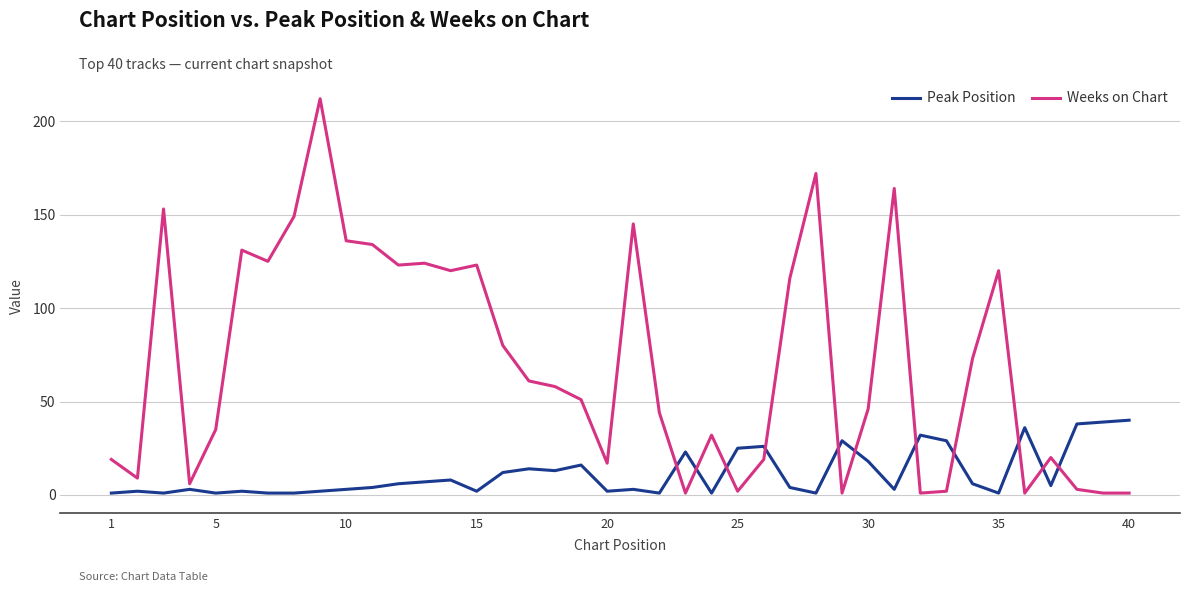

Which series has the widest spread of values?

Weeks on Chart